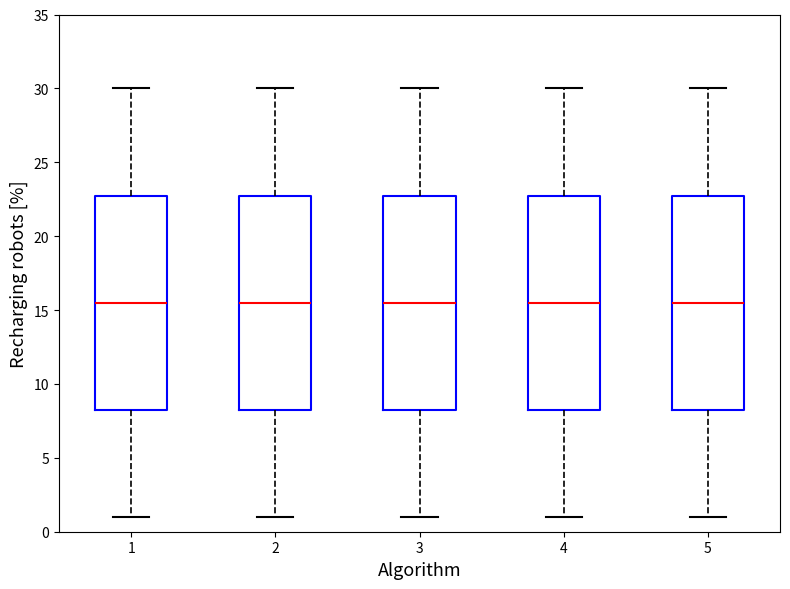

Reading left to right, transcribe this box plot: for each box, give where its median line is, the range the box spans, and where its two whiskers end, as read against the y-axis. The values are not printed on the chart, so give them approximately, as read against the axis.

1: median 15.5, box 8.5 to 23.0, whiskers 1.0 to 30.0
2: median 15.5, box 8.5 to 23.0, whiskers 1.0 to 30.0
3: median 15.5, box 8.5 to 23.0, whiskers 1.0 to 30.0
4: median 15.5, box 8.5 to 23.0, whiskers 1.0 to 30.0
5: median 15.5, box 8.5 to 23.0, whiskers 1.0 to 30.0